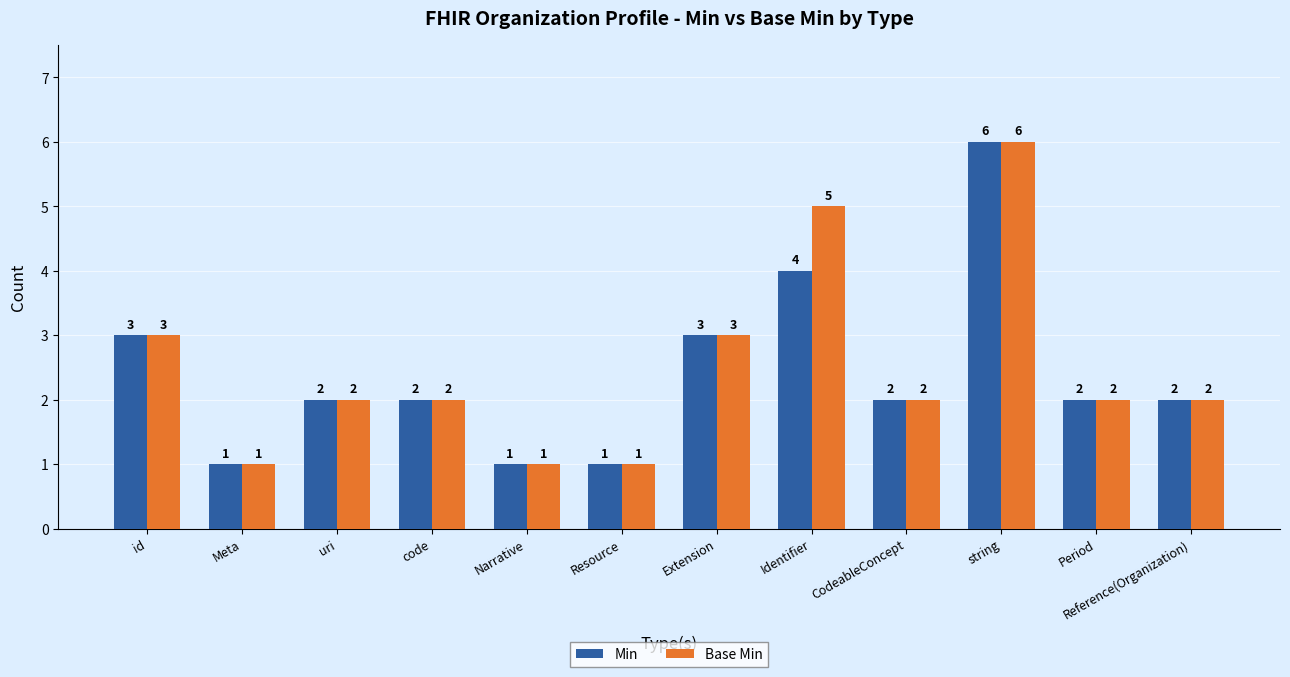

Reading left to right, extract all data points from this chart.

Min: id=3	Meta=1	uri=2	code=2	Narrative=1	Resource=1	Extension=3	Identifier=4	CodeableConcept=2	string=6	Period=2	Reference(Organization)=2
Base Min: id=3	Meta=1	uri=2	code=2	Narrative=1	Resource=1	Extension=3	Identifier=5	CodeableConcept=2	string=6	Period=2	Reference(Organization)=2